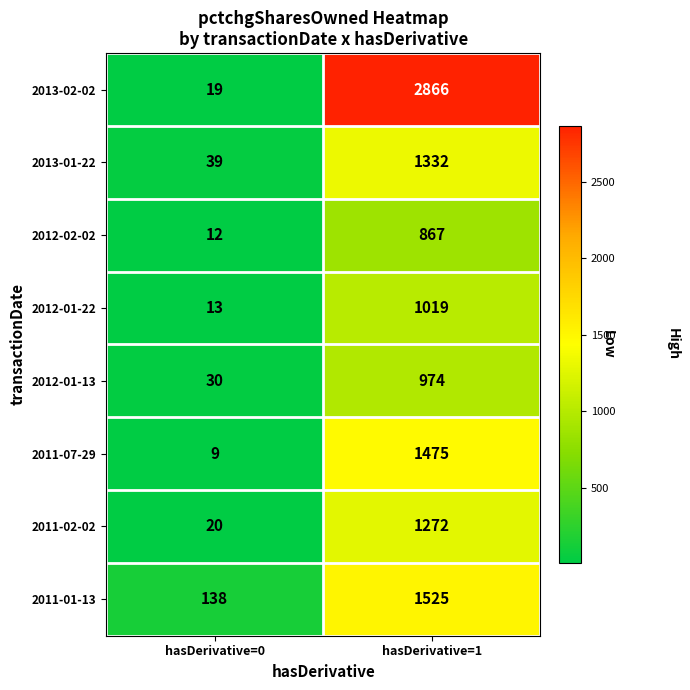

Rank the series at hasDerivative=0 from highest to lowest value.

2011-01-13, 2013-01-22, 2012-01-13, 2011-02-02, 2013-02-02, 2012-01-22, 2012-02-02, 2011-07-29